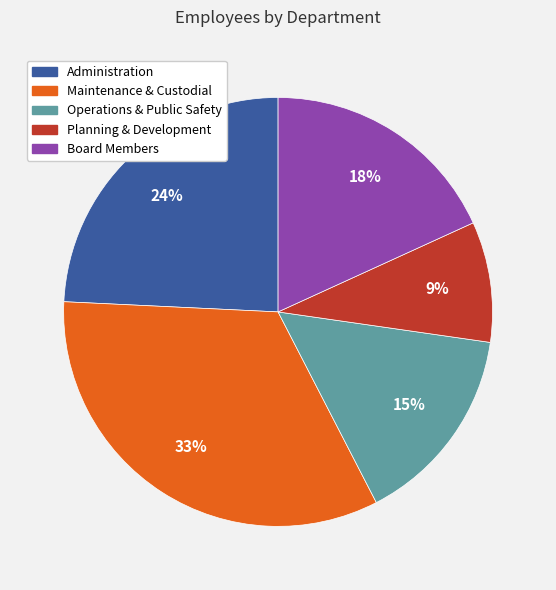

Which category has the biggest portion of the pie?

Maintenance & Custodial